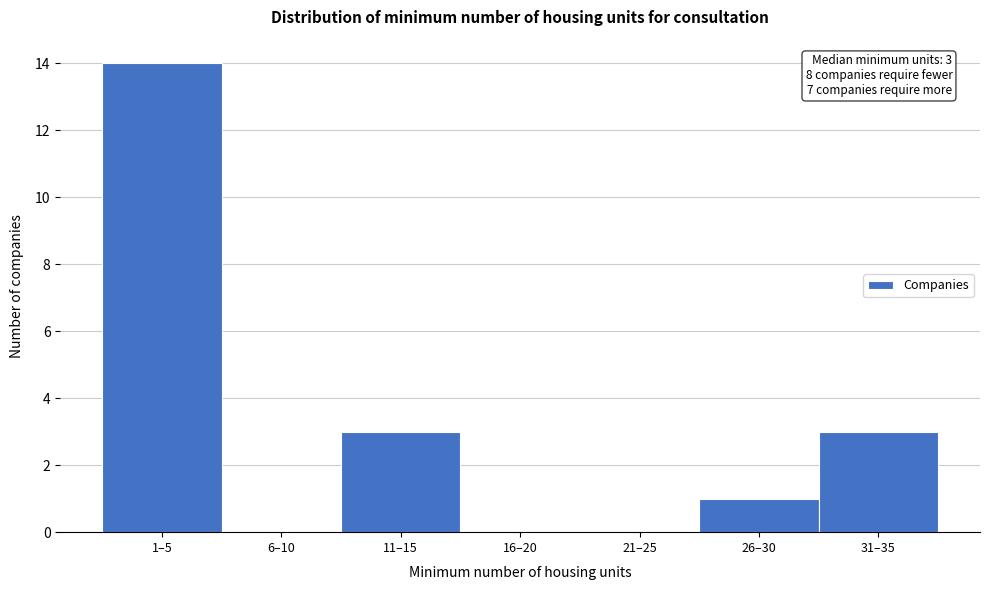

Reading left to right, transcribe all the data shown in this chart.

1–5=14	6–10=0	11–15=3	16–20=0	21–25=0	26–30=1	31–35=3